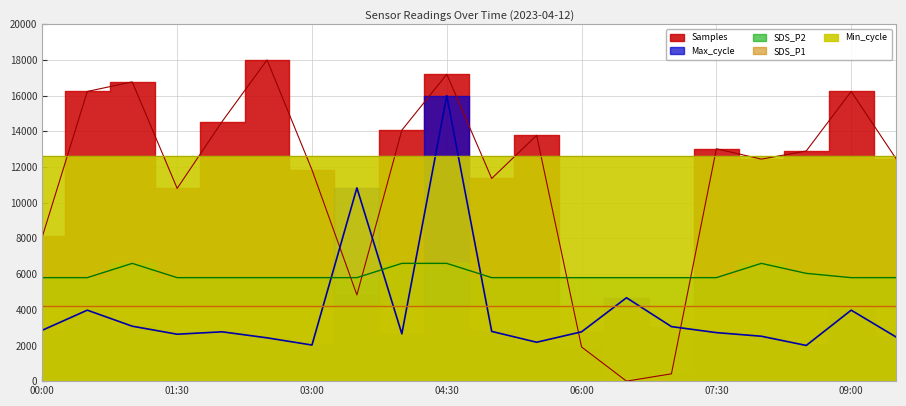

At which label is SDS_P2 closest to 6200?

08:30